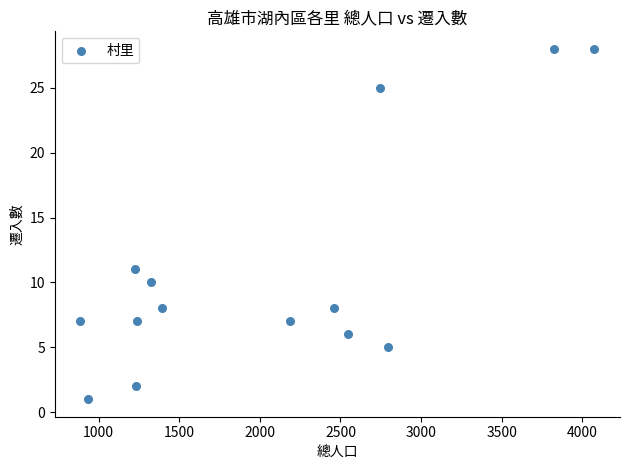

What is the range of Y values (max minus min)?

27